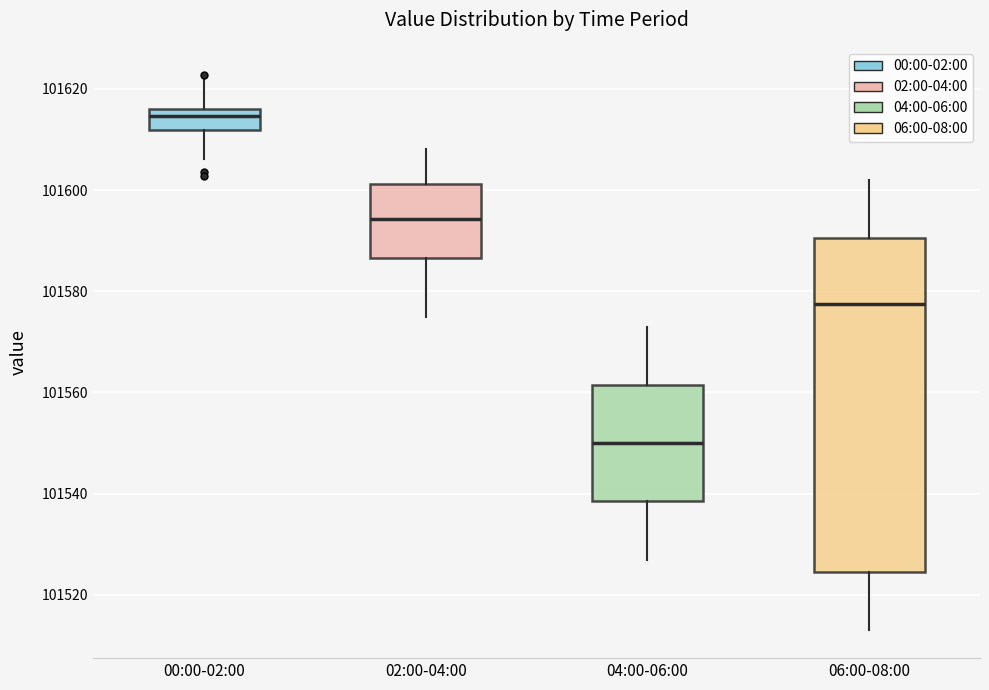

Reading left to right, transcribe this box plot: for each box, give where its median line is, the range the box spans, and where its two whiskers end, as read against the y-axis. The values are not printed on the chart, so give them approximately, as read against the axis.

00:00-02:00: median 101614, box 101612 to 101616, whiskers 101606 to 101622
02:00-04:00: median 101594, box 101586 to 101602, whiskers 101576 to 101608
04:00-06:00: median 101550, box 101538 to 101562, whiskers 101528 to 101574
06:00-08:00: median 101578, box 101524 to 101590, whiskers 101514 to 101602